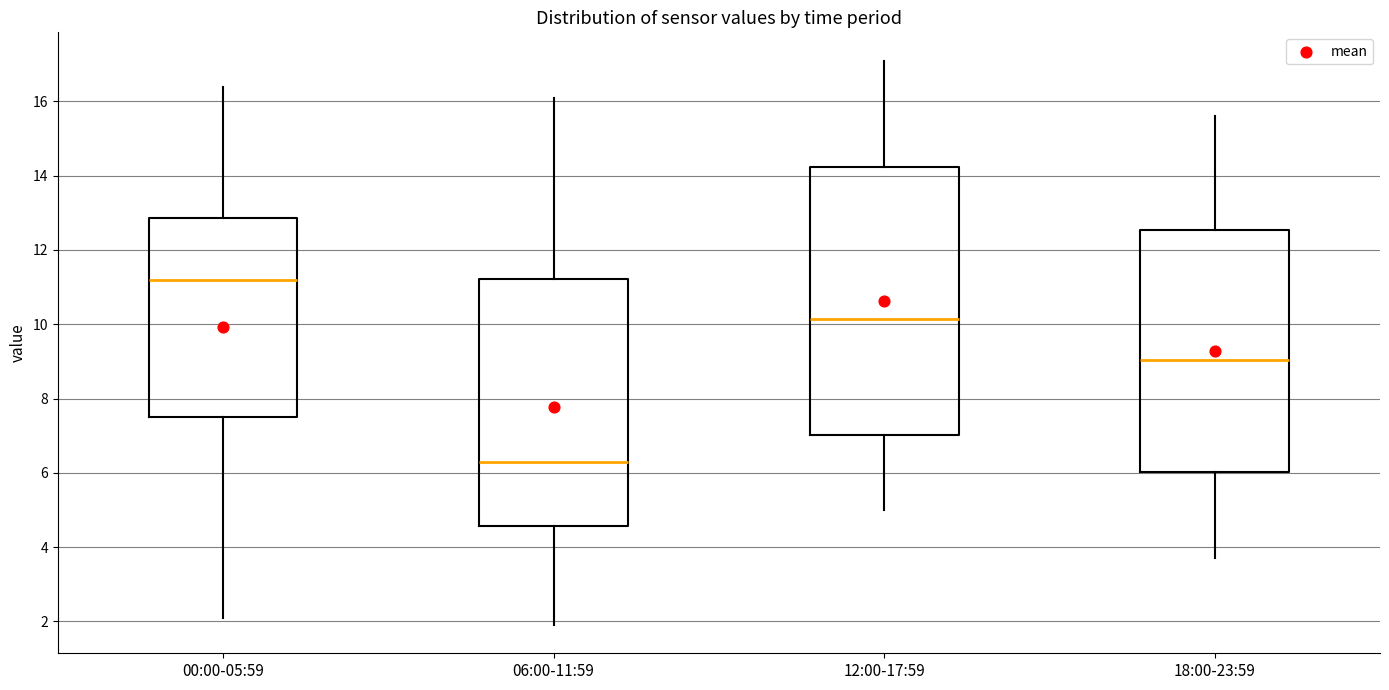

Which box's median line is the highest?

00:00-05:59